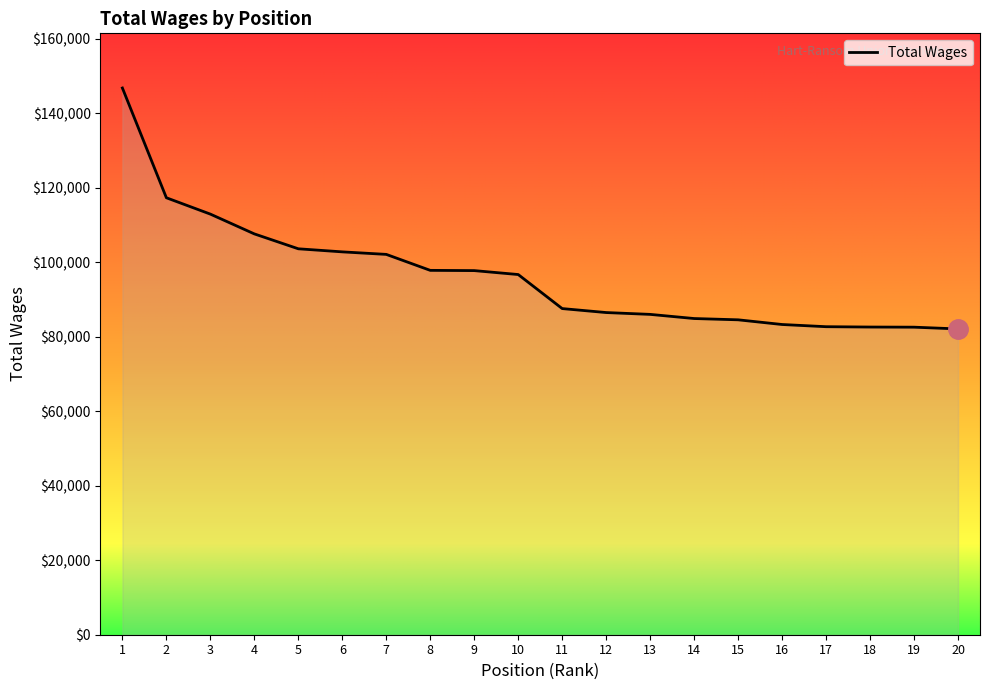

What is the smallest value displayed?

82132